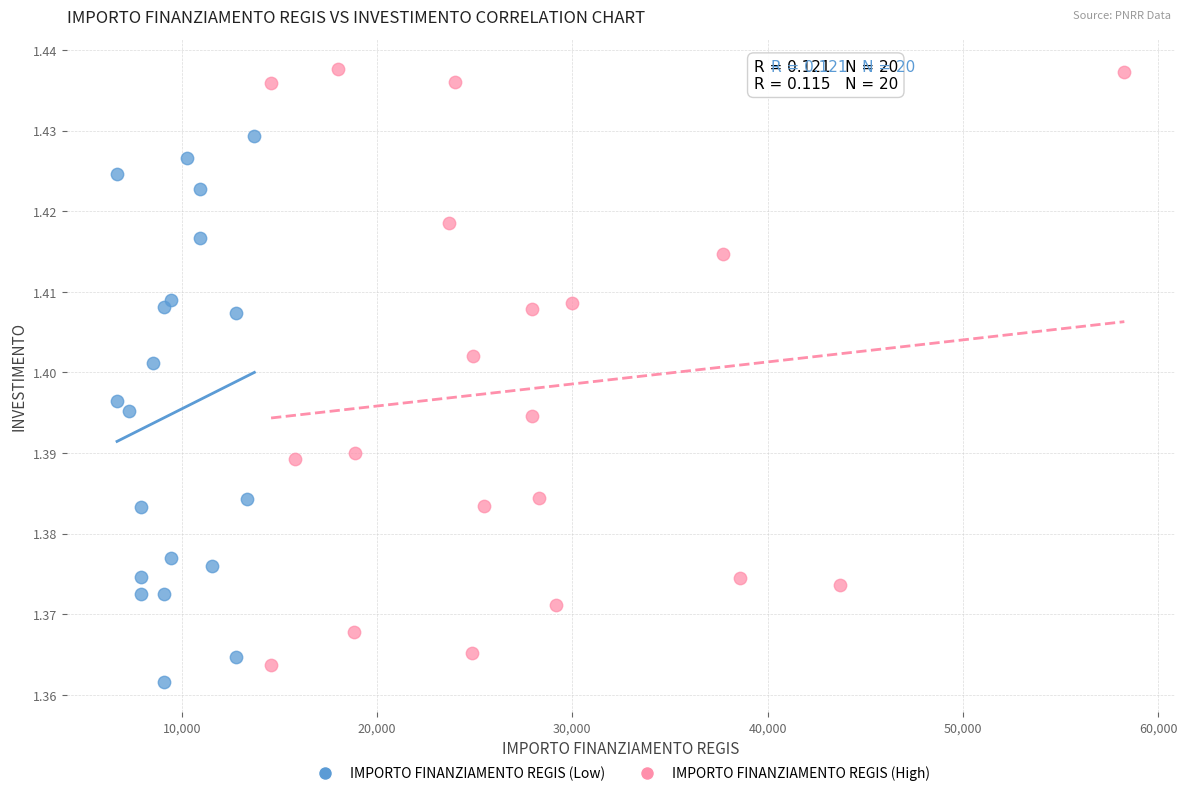

Which series has the widest spread of Y values?

IMPORTO FINANZIAMENTO REGIS (High)